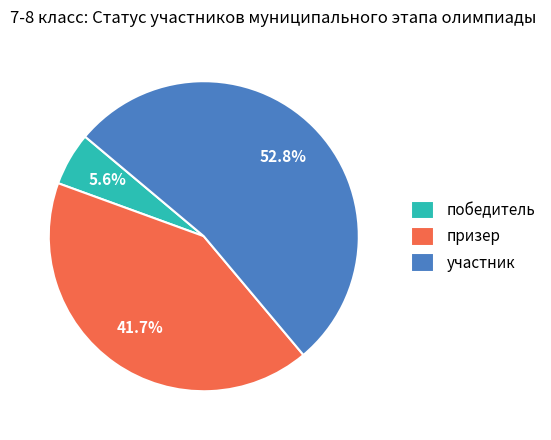

Between призер and участник, which is larger?

участник